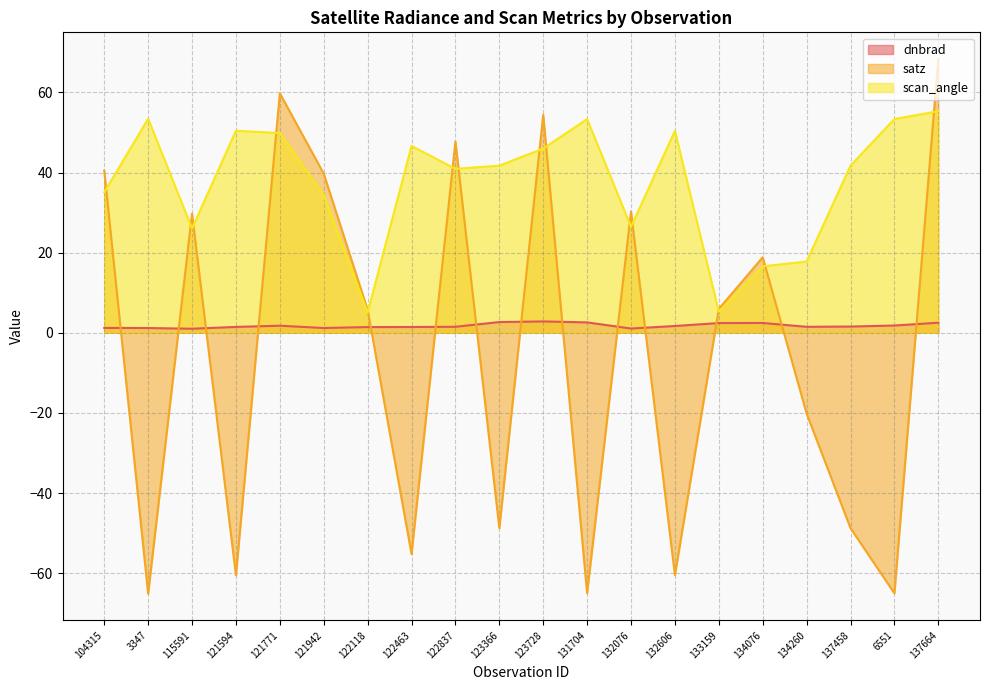

What is the difference between the dnbrad values at 131704 and 137664?

0.1